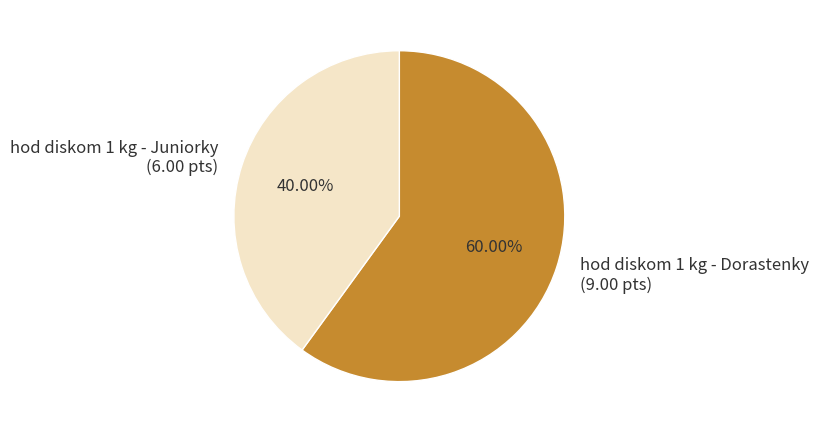

Is it true that hod diskom 1 kg - Juniorky is 25% of the pie?

False